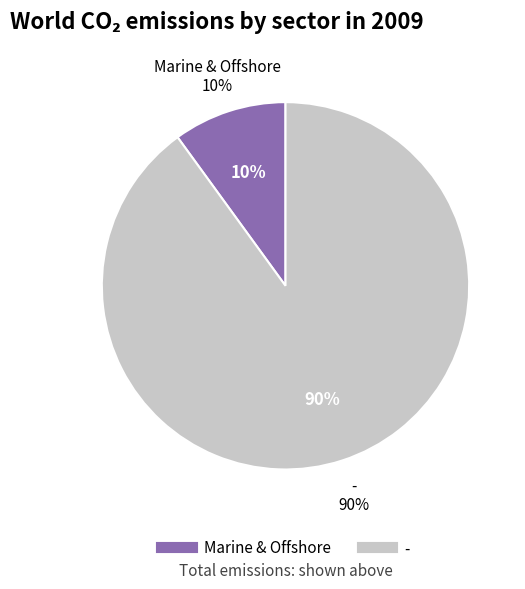

What percentage do Marine & Offshore and - together represent?

100.0%